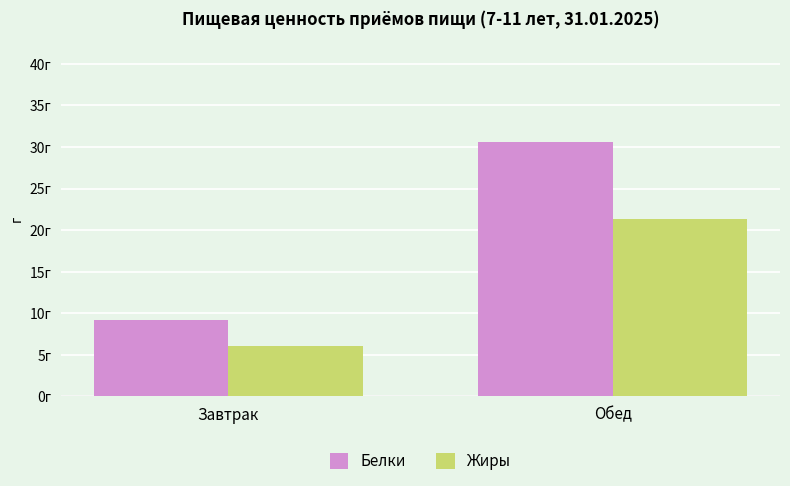

Are the bars grouped side by side (vs. stacked)?

Yes